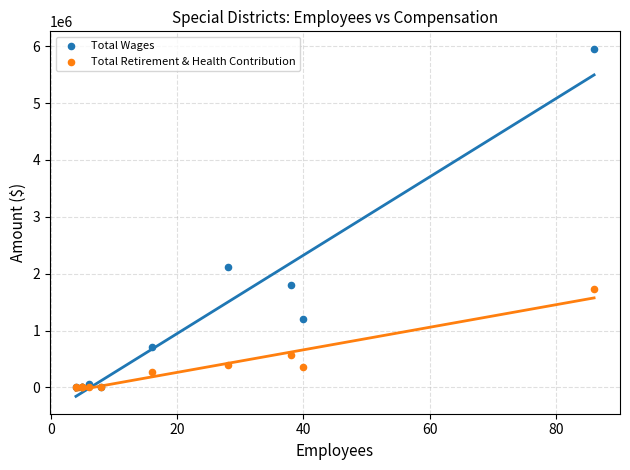

Which series reaches the maximum Y coordinate?

Total Wages